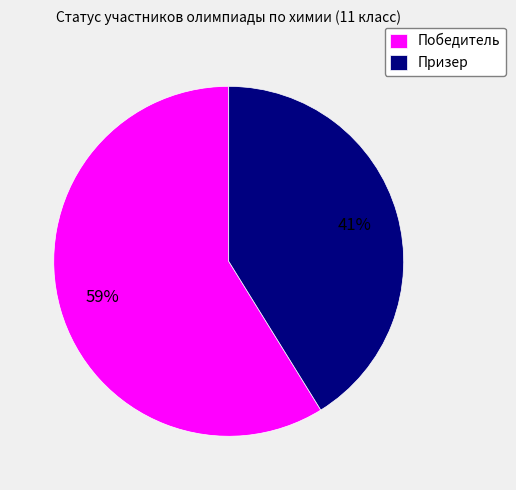

To the nearest percent, what is the average slice percentage?

50%